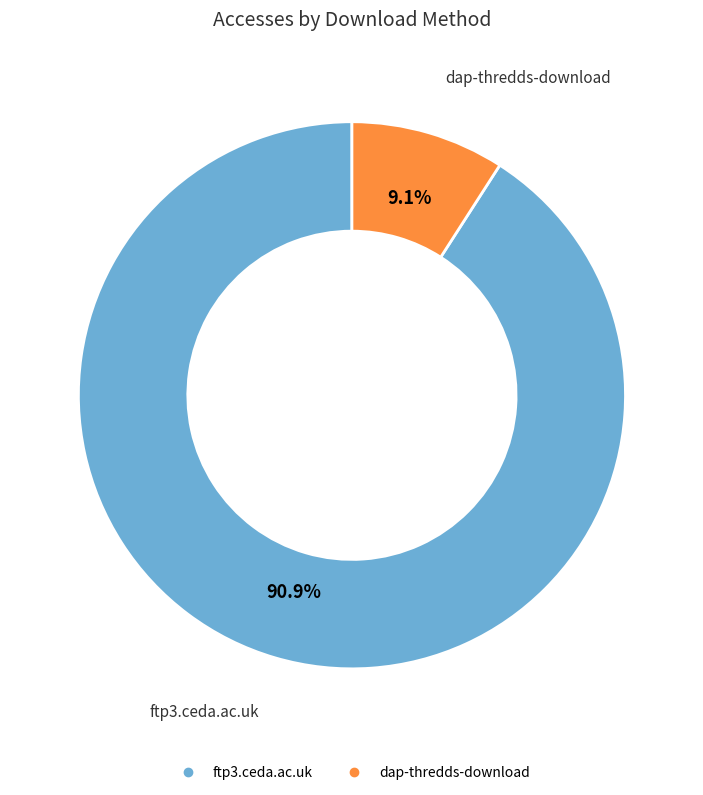

To the nearest percent, what is the difference between the dap-thredds-download and ftp3.ceda.ac.uk slice percentages?

82%